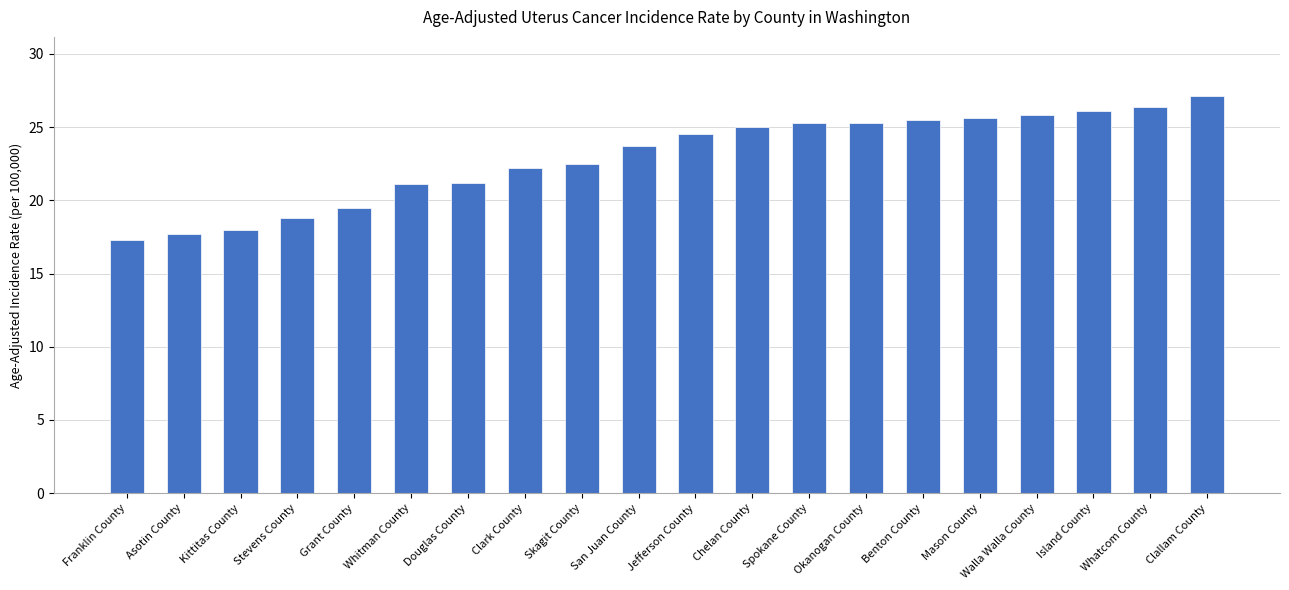

Read the value at Spokane County.

25.3